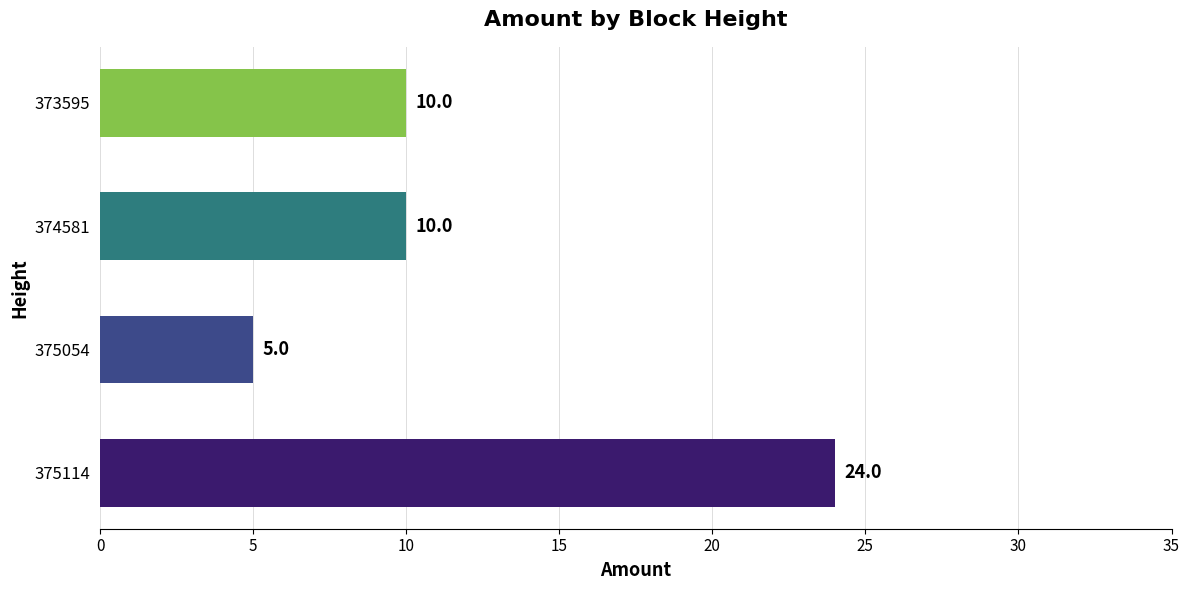

What is the change in value from 375114 to 374581?

-14